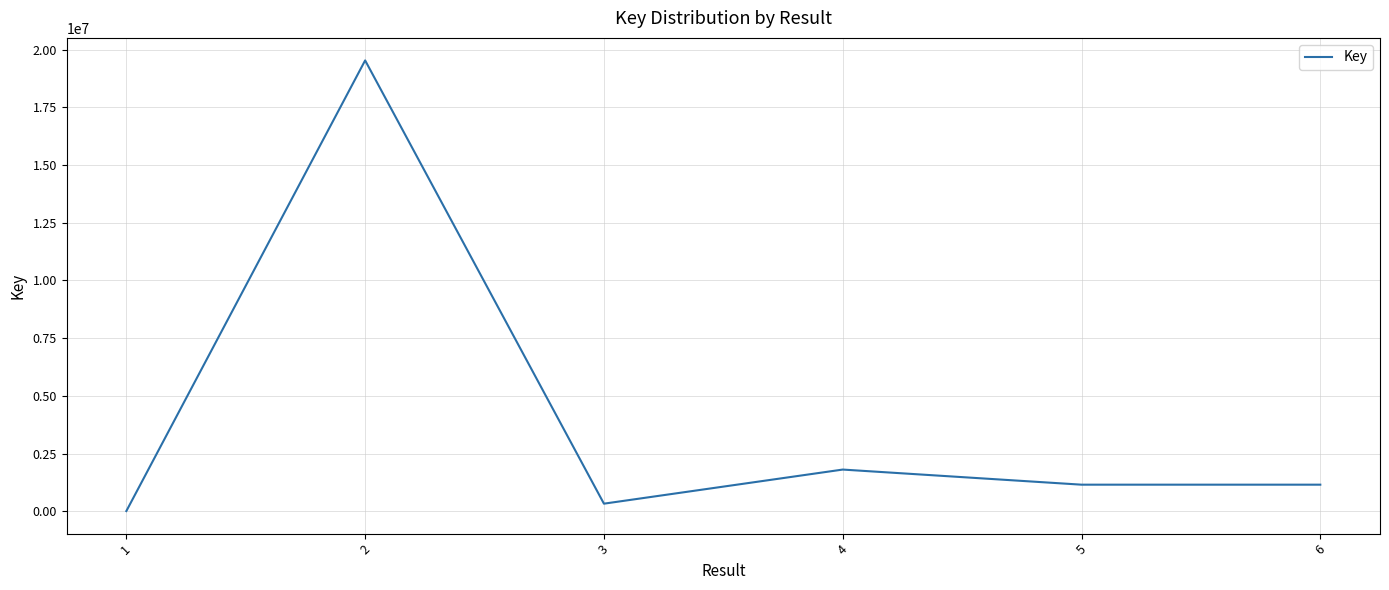

What is the sum of all values?

23972581